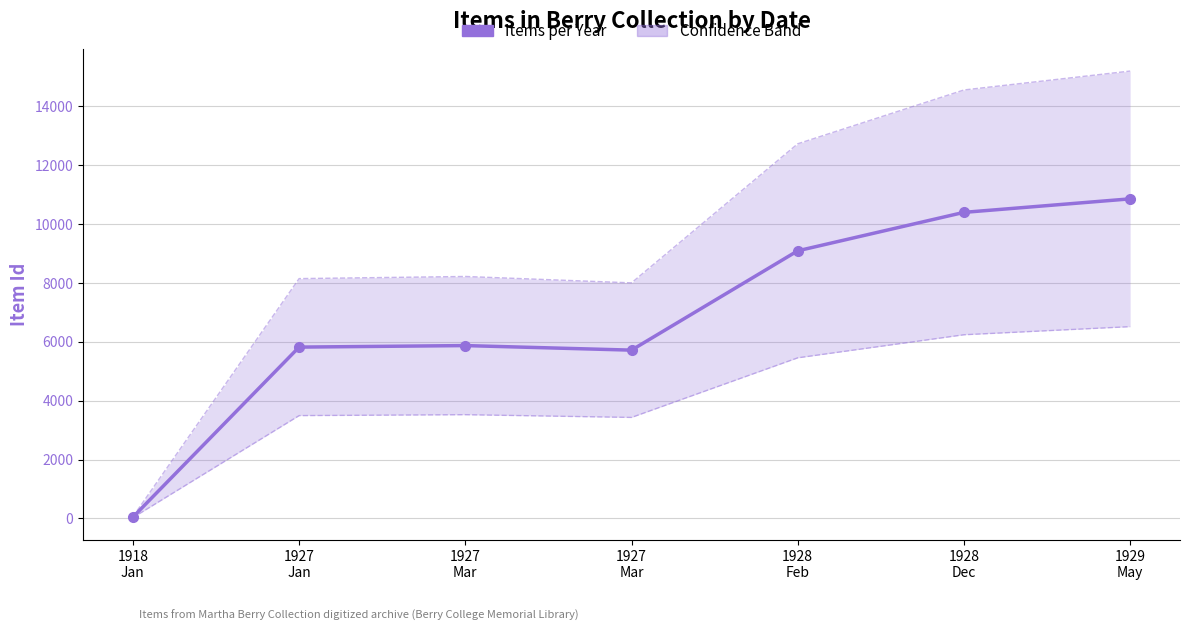

What is the difference between the Lower bound values at 1928
Feb and 1928
Dec?

784.2